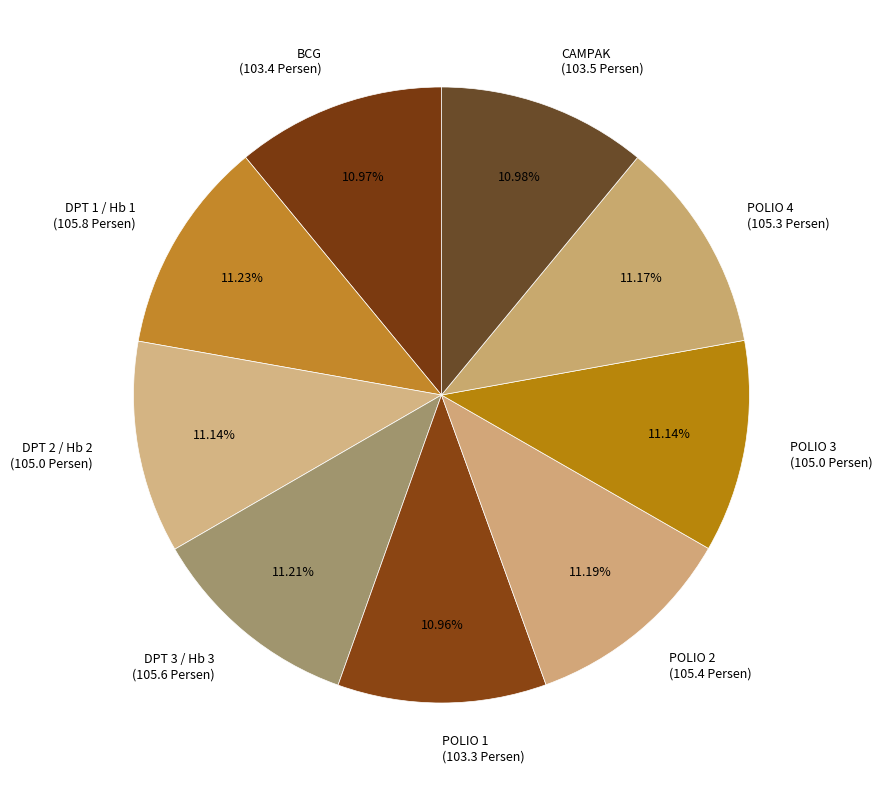

What percentage is the POLIO 3 slice, to the nearest percent?

11%